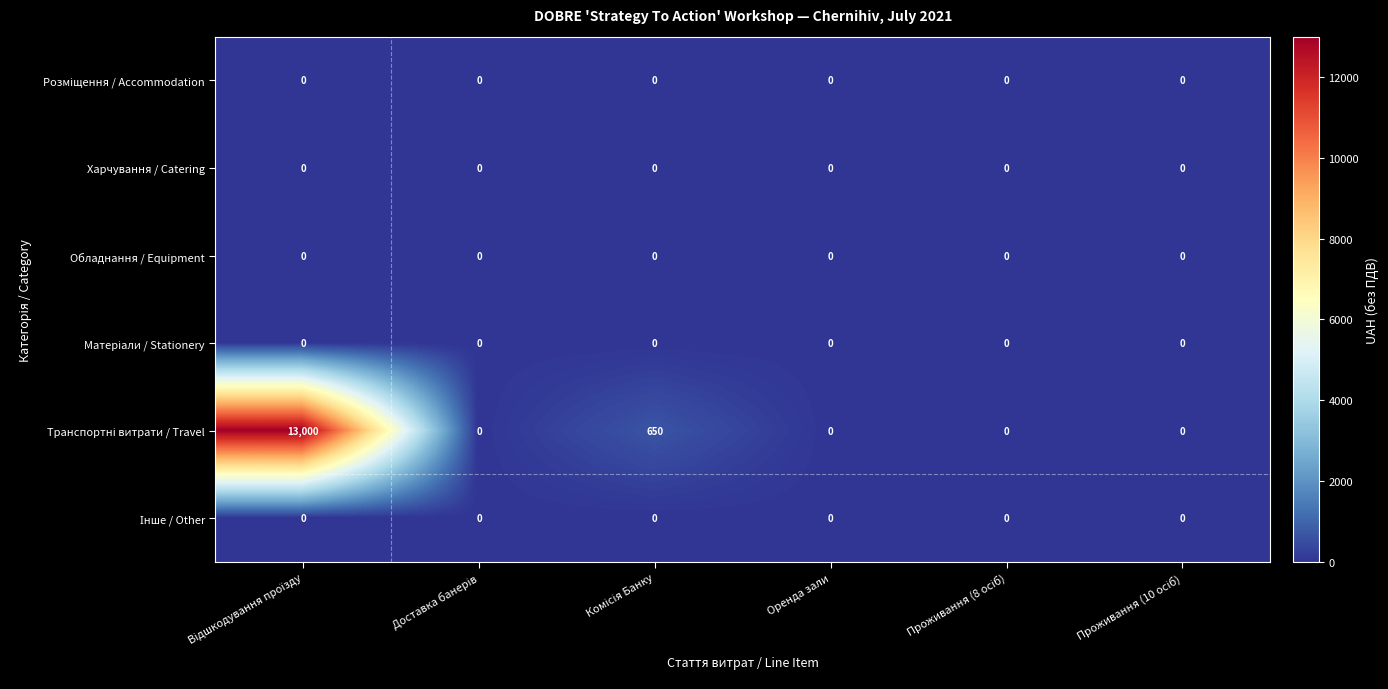

What is the maximum value shown in the chart?

13000